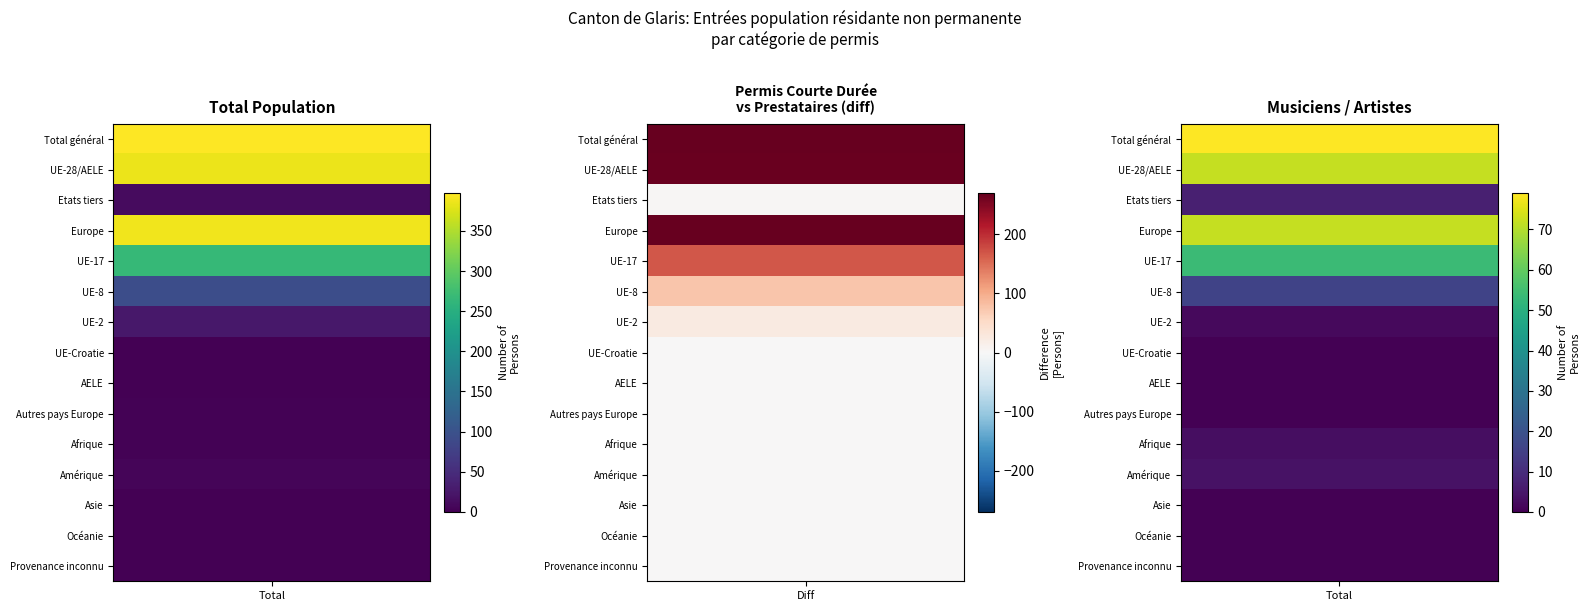

The value of Prestataires services Total at Europe is 24. True or false?

True